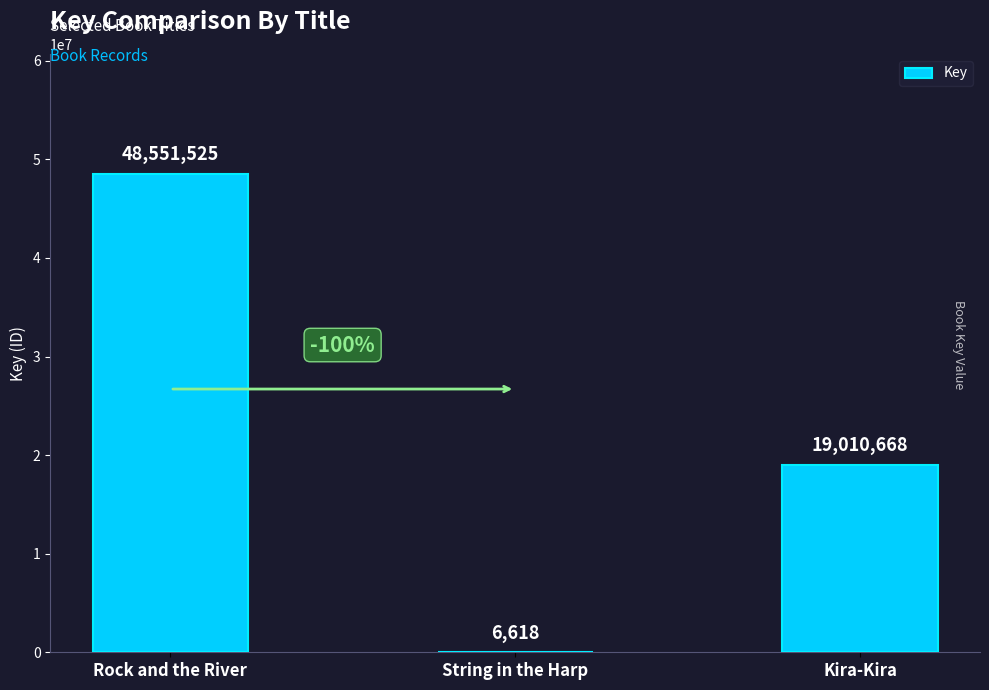

At which label does the data first exceed 19010668?

Rock and the River